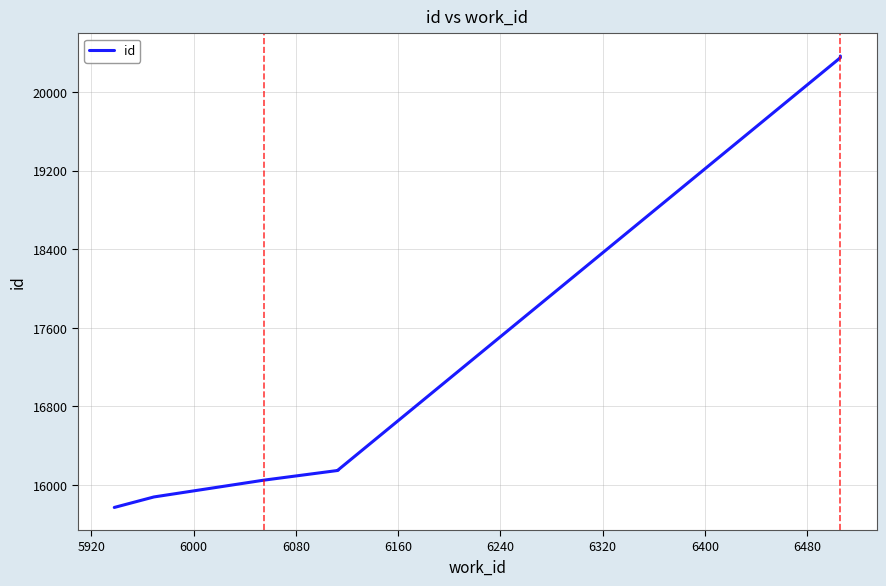

How many distinct data groups are displayed?

1